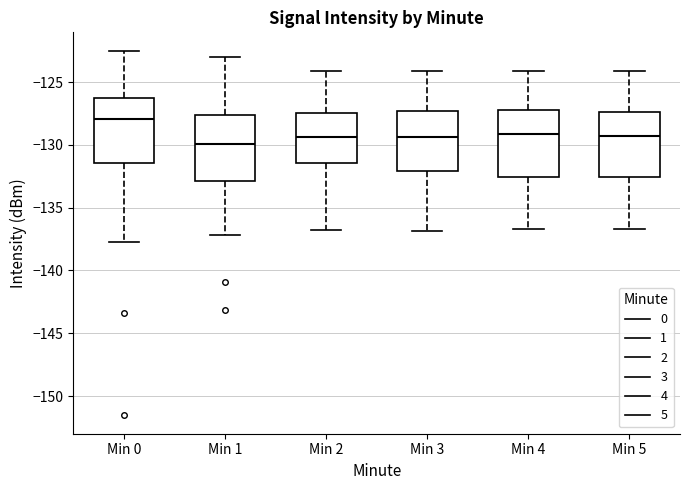

Where is the lower edge of the box for Min 0 on the y-axis? The values are not printed on the chart, so give them approximately, as read against the axis.

-131.5